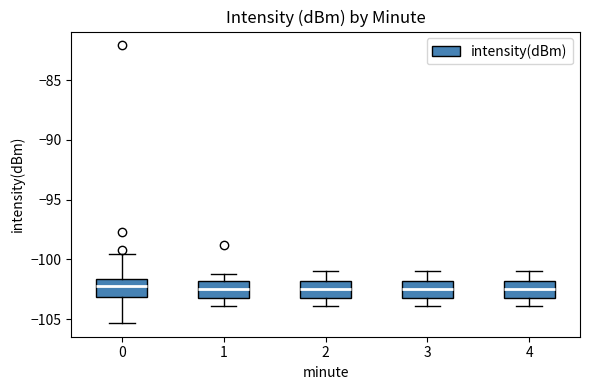

Reading left to right, transcribe this box plot: for each box, give where its median line is, the range the box spans, and where its two whiskers end, as read against the y-axis. The values are not printed on the chart, so give them approximately, as read against the axis.

0: median -102.0, box -103.0 to -101.5, whiskers -105.5 to -99.5
1: median -102.5, box -103.0 to -102.0, whiskers -104.0 to -101.0
2: median -102.5, box -103.0 to -102.0, whiskers -104.0 to -101.0
3: median -102.5, box -103.0 to -102.0, whiskers -104.0 to -101.0
4: median -102.5, box -103.0 to -102.0, whiskers -104.0 to -101.0